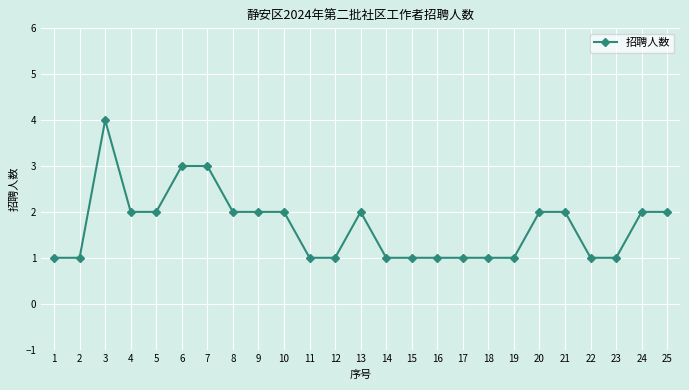

What is the difference between the values at 16 and 10?

1